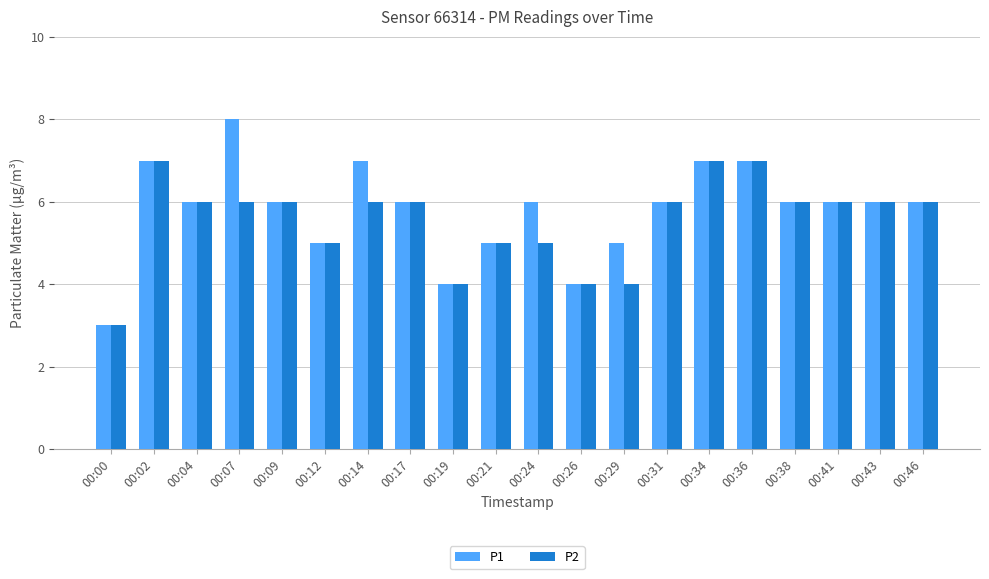

What is the maximum value for P2?

7